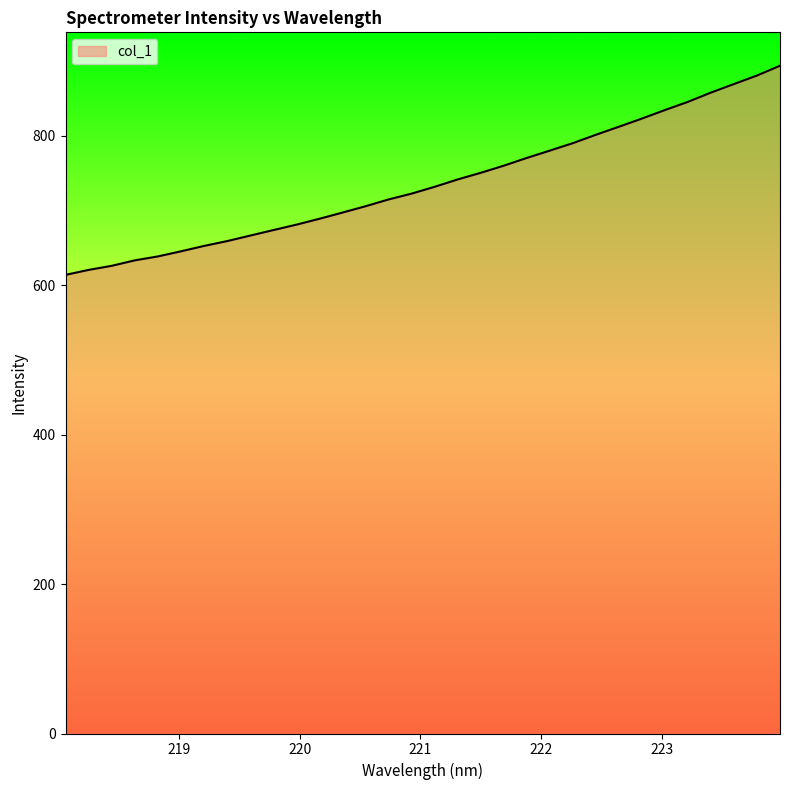

What is the maximum value shown in the chart?

893.5